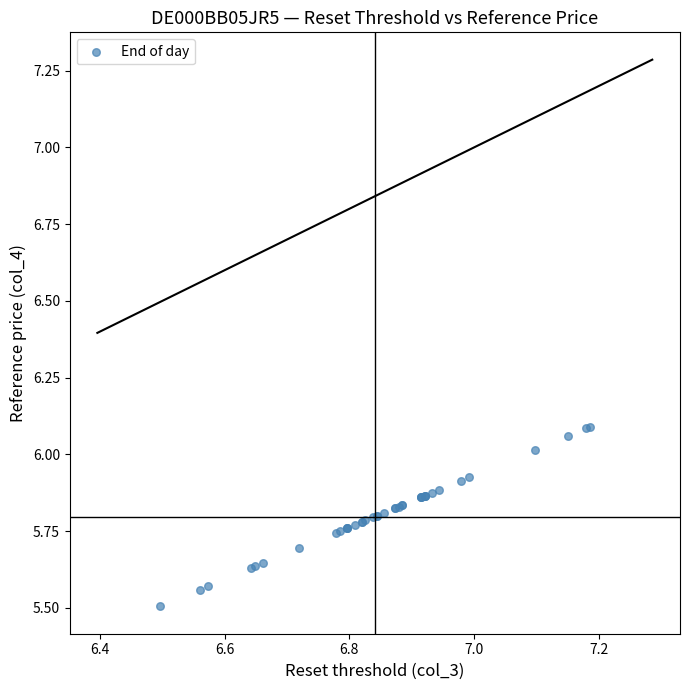

What Y value in the scatter plot is closest to 5?

5.5